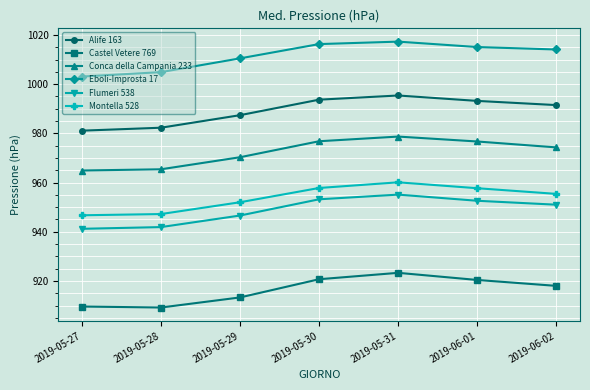

How many lines are shown in the chart?

6